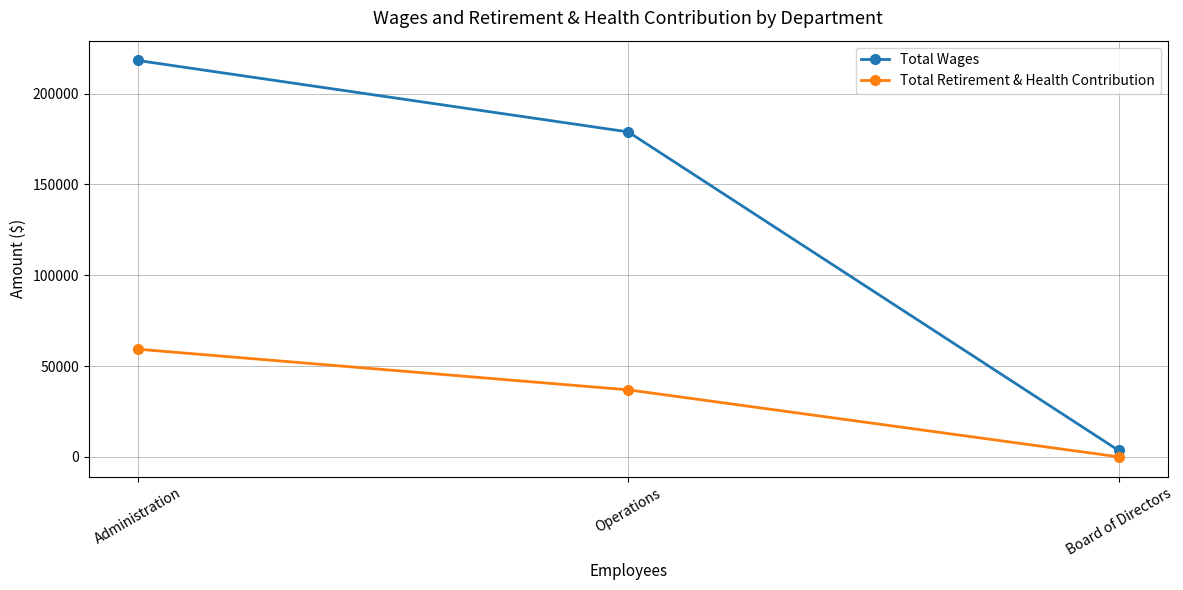

What position from the left is Administration?

1